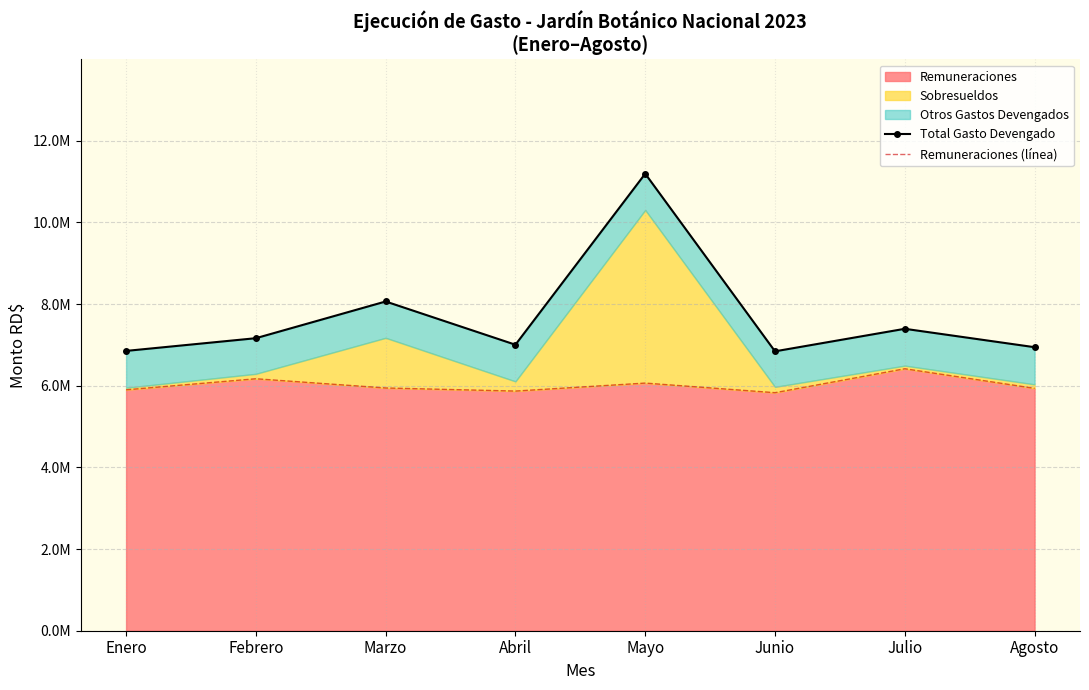

How many interior local valleys does the Remuneraciones (línea) series have?

2